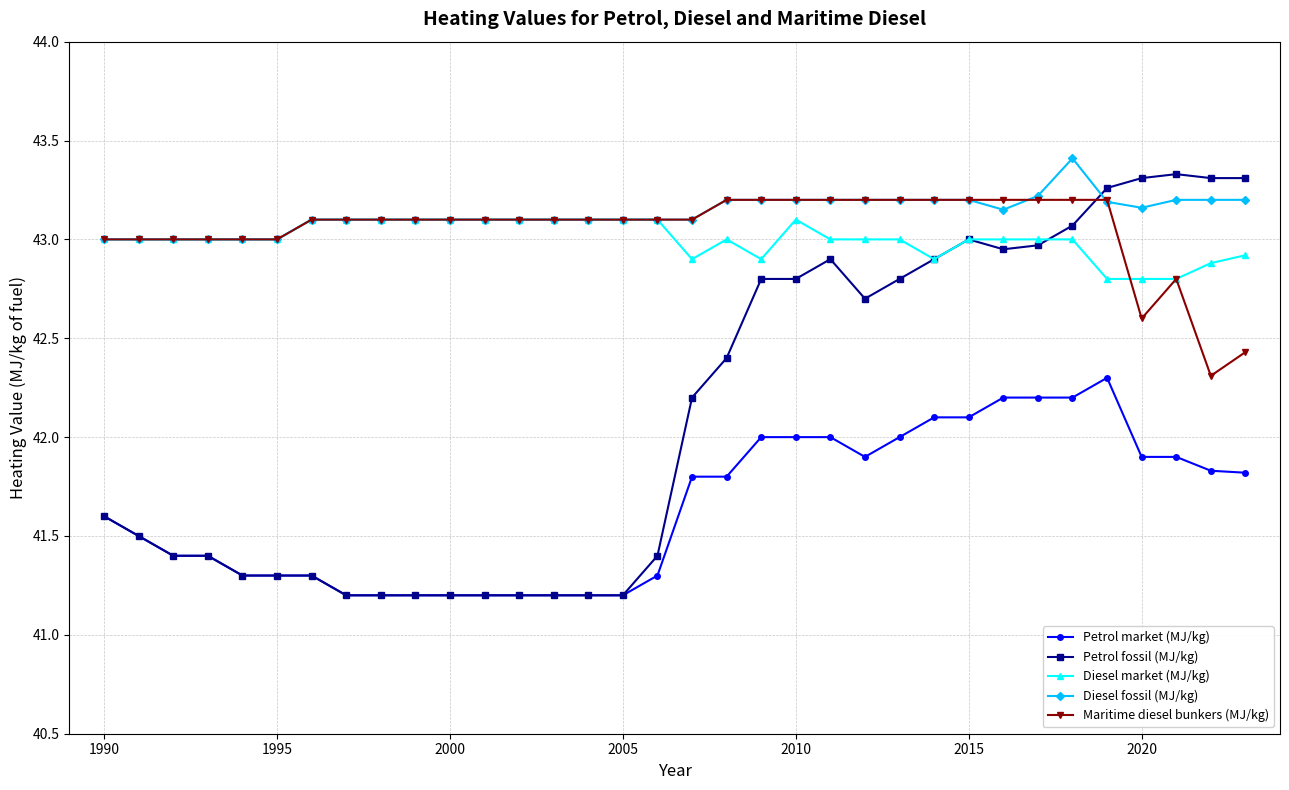

How many Diesel market (MJ/kg) values are between 43 and 44?

26